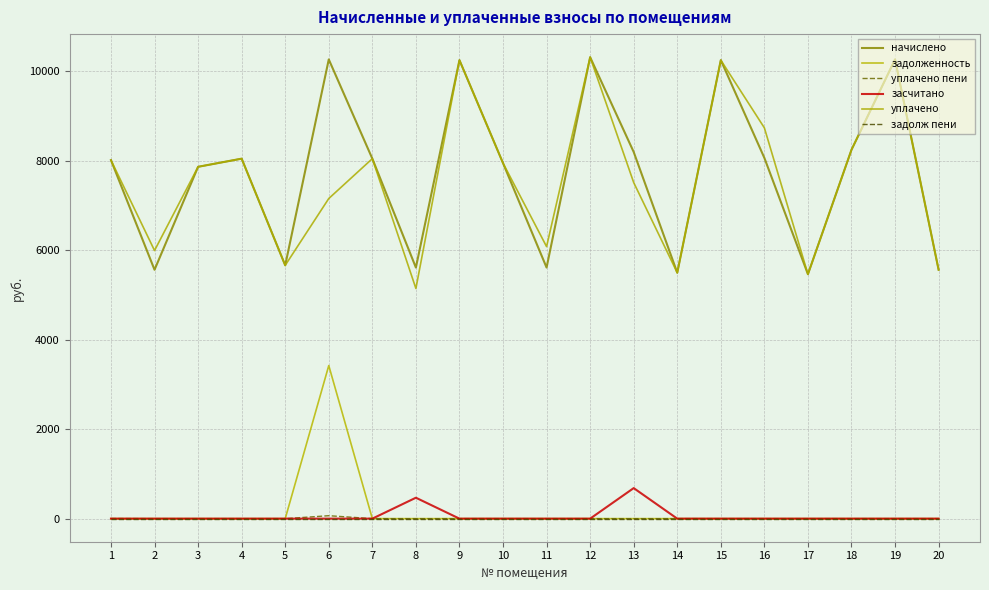

Reading left to right, what are all the values shown in this chart?

начислено: 8015.0	5564.2	7866.0	8048.2	5663.5	10267.2	8048.2	5613.8	10250.6	7948.8	5613.8	10316.9	8197.2	5497.9	10250.6	8064.7	5464.8	8246.9	10267.2	5564.2
задолженность: 0.0	0.0	0.0	0.0	0.0	3422.4	0.0	0.0	0.0	0.0	0.0	0.0	0.0	0.0	0.0	0.0	0.0	0.0	0.0	0.0
уплачено пени: 2.3	0.0	0.0	0.0	0.0	65.8	0.0	0.0	0.0	0.0	0.0	0.0	0.0	0.0	0.0	0.0	0.0	0.0	0.0	0.0
засчитано: 0.0	0.0	0.0	0.0	0.0	0.0	0.0	467.8	0.0	0.0	0.0	0.0	683.1	0.0	0.0	0.0	0.0	0.0	0.0	0.0
уплачено: 8015.0	5994.2	7866.0	8048.2	5663.5	7157.1	8048.2	5146.0	10250.6	7948.8	6081.7	10316.9	7514.1	5497.9	10250.6	8736.8	5464.8	8246.9	10267.2	5564.2
задолж пени: 0.0	0.0	0.0	0.0	0.0	0.0	0.0	0.0	0.0	0.0	0.0	0.0	0.0	0.0	0.0	0.0	0.0	0.0	0.0	0.0